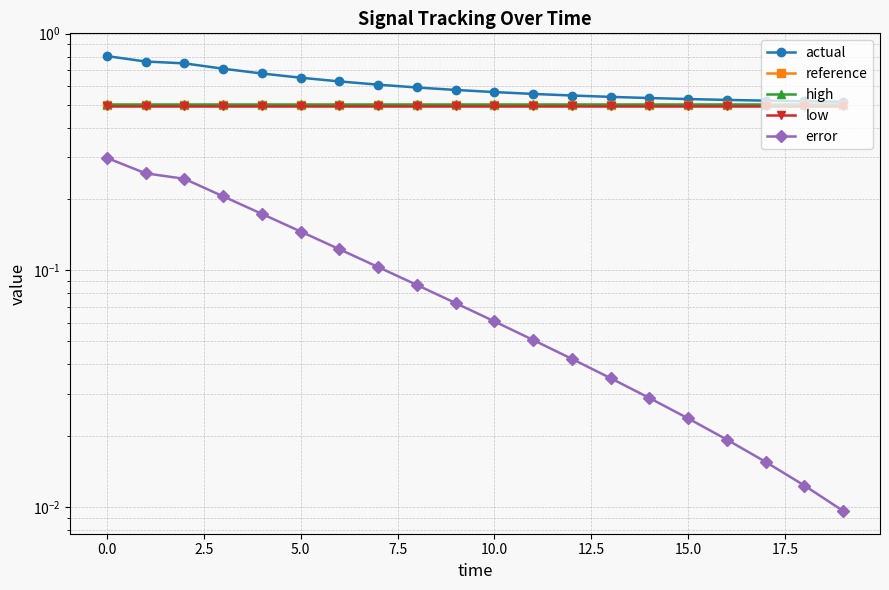

What are all the series names shown in the legend?

actual, reference, high, low, error